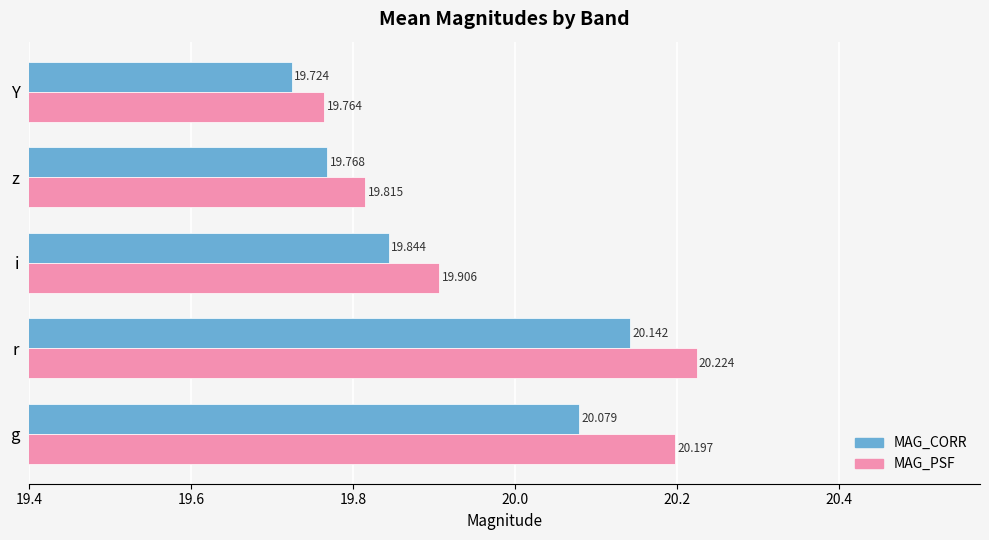

List the series in order of their peak value, highest first.

MAG_PSF, MAG_CORR